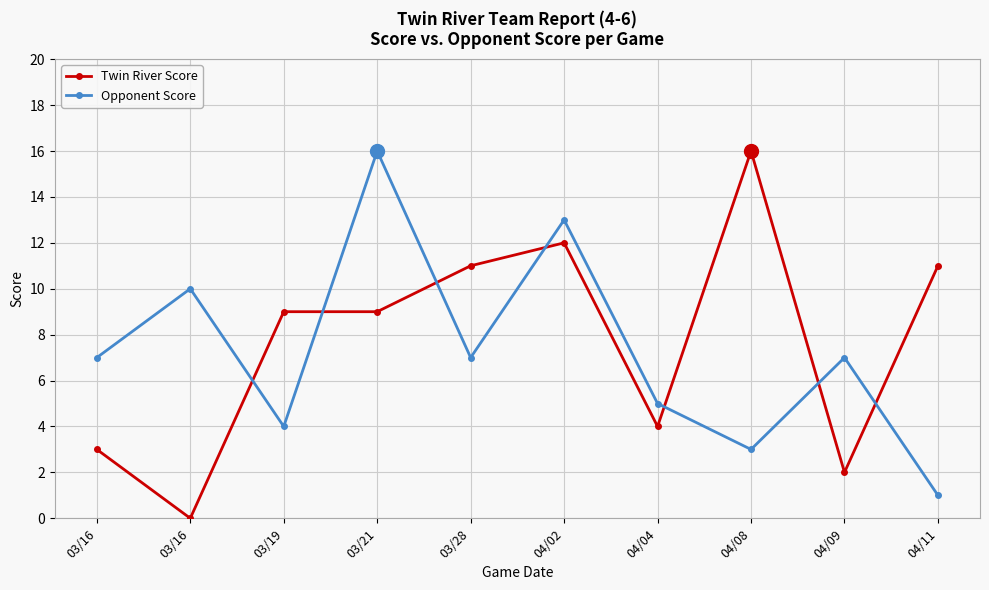

What are all the series names shown in the legend?

Twin River Score, Opponent Score